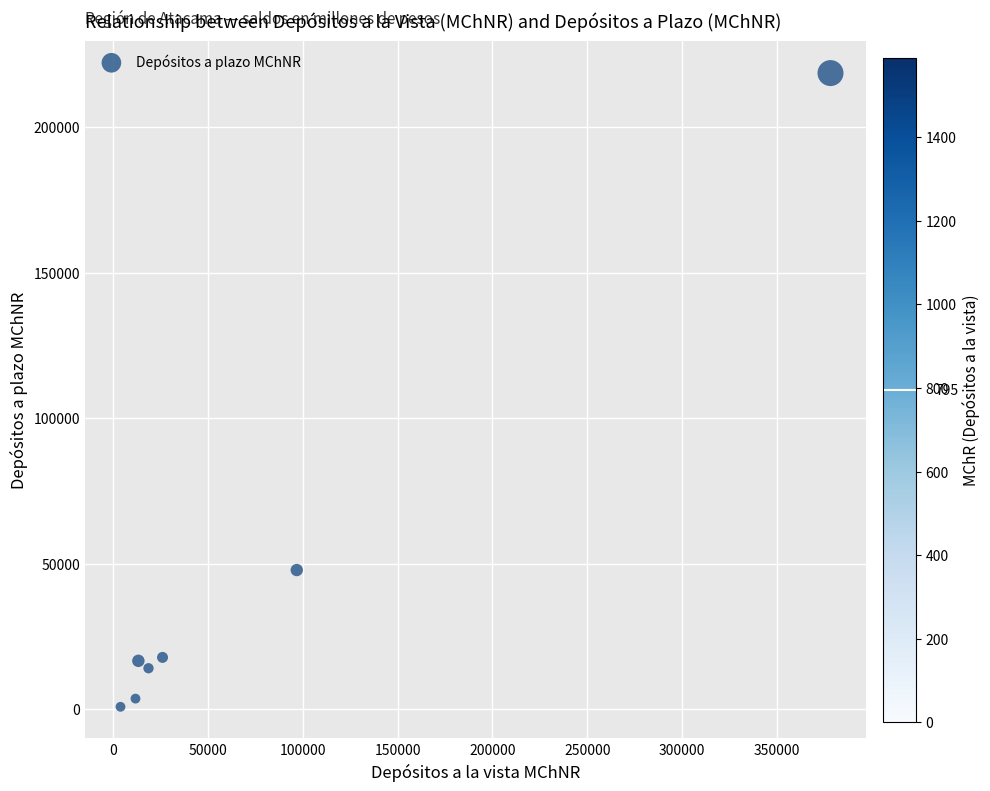

What Y value in the scatter plot is closest to 109671?

47788.7